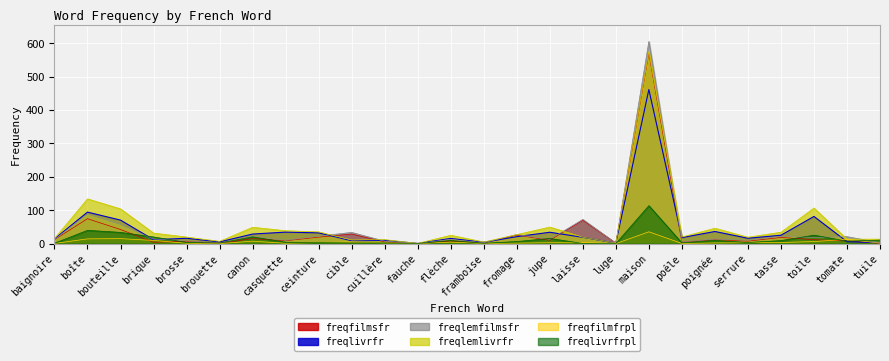

True or false: freqfilmsfr and freqlemfilmsfr intersect in this chart.

False